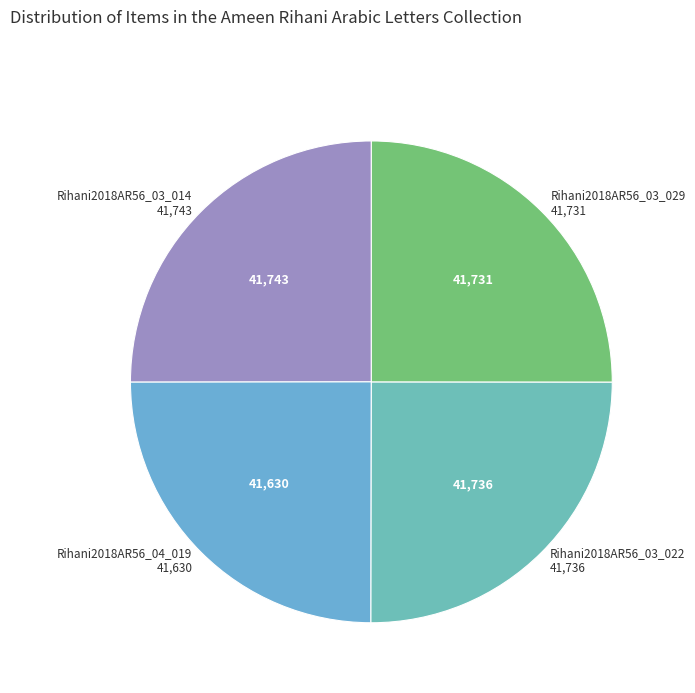

Approximately how many times larger is the value at Rihani2018AR56_03_022 compared to Rihani2018AR56_03_014?

1.0